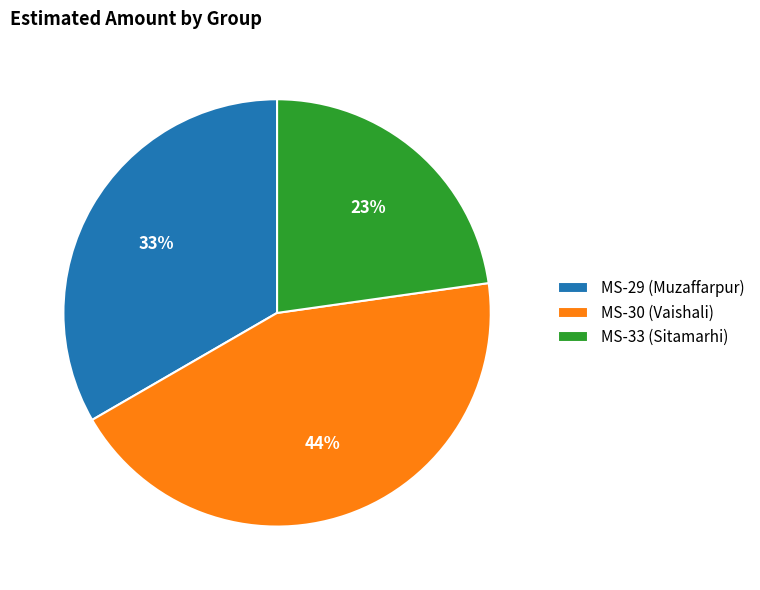

True or false: MS-33 (Sitamarhi) accounts for 28% of the total.

False